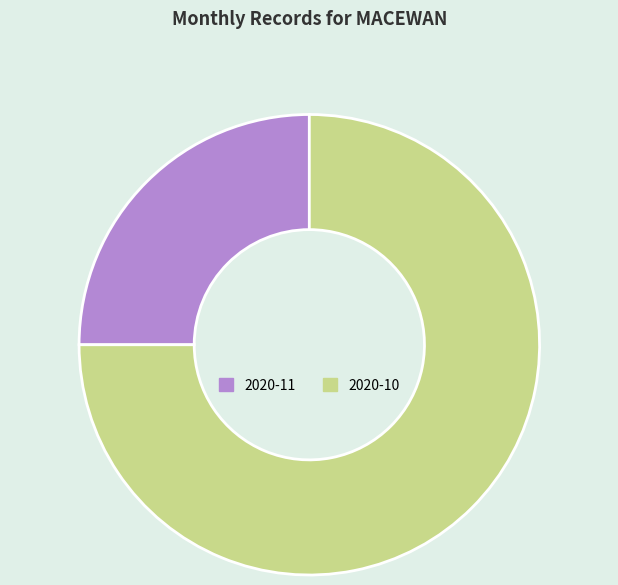

Combined, do 2020-11 and 2020-10 account for over 50%?

Yes